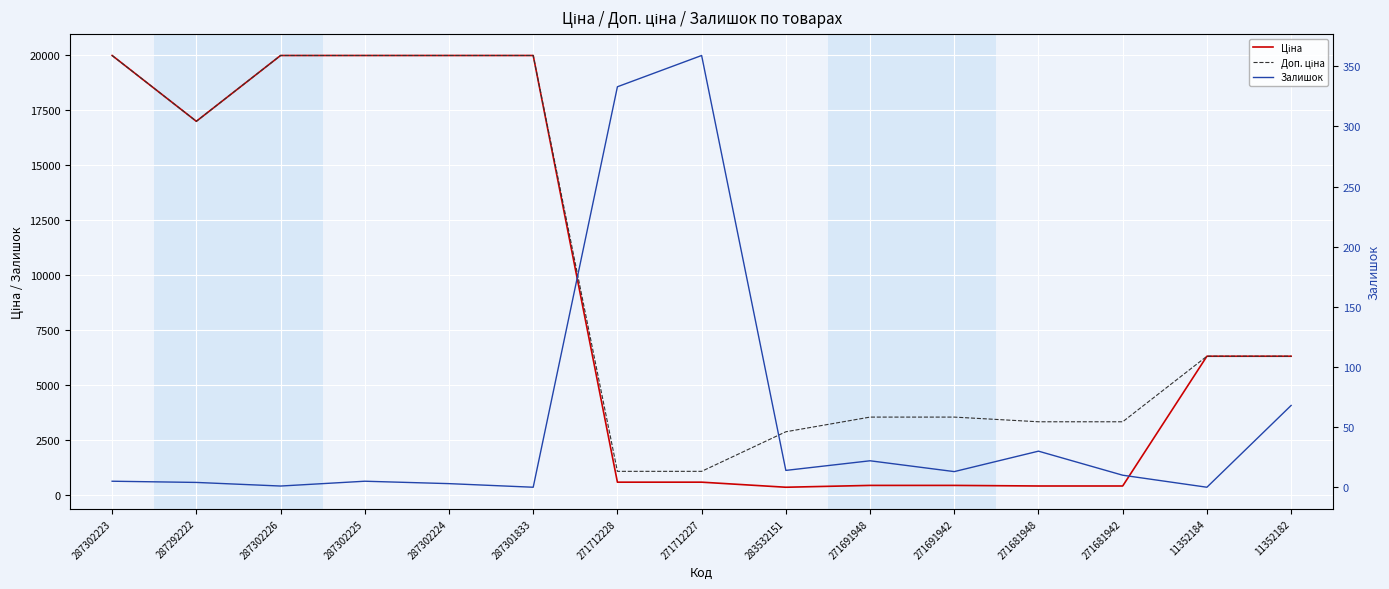

What is the difference between the maximum and minimum values in the Доп. ціна series?

18882.5